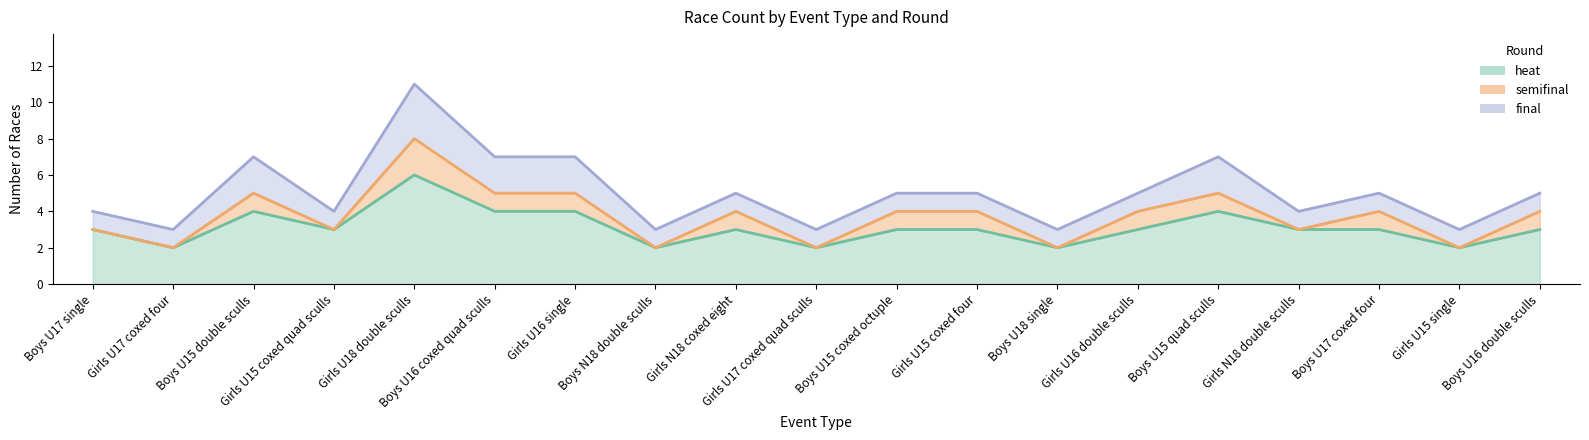

True or false: semifinal and final intersect in this chart.

False